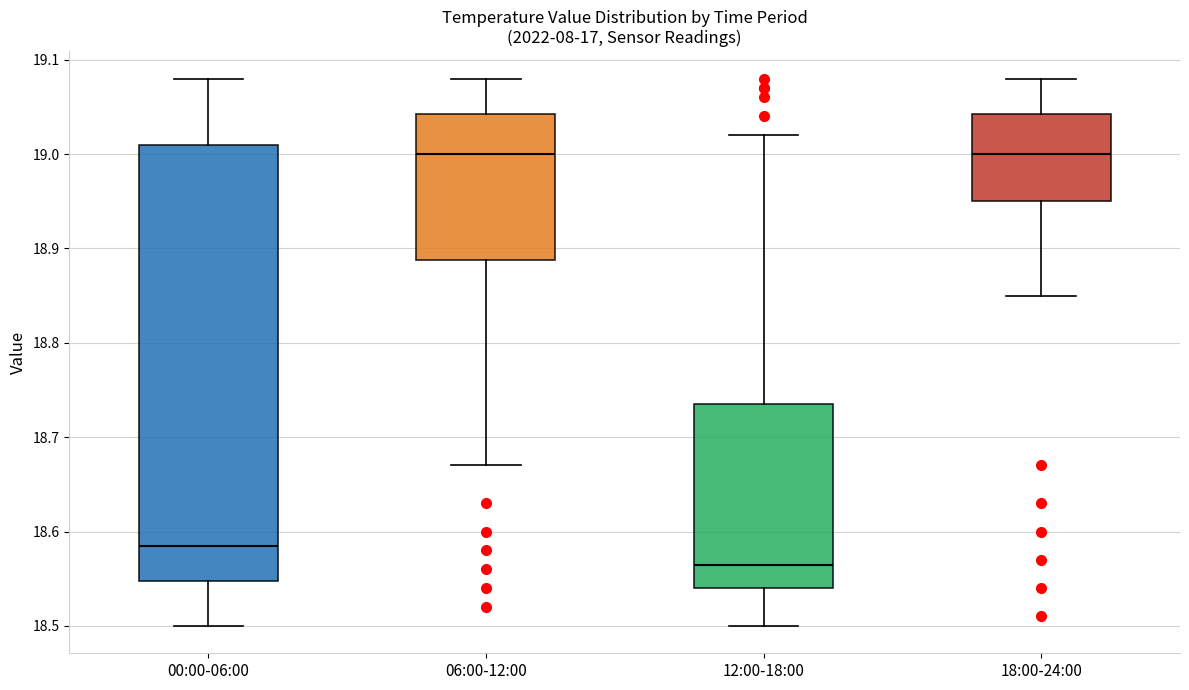

Reading left to right, transcribe this box plot: for each box, give where its median line is, the range the box spans, and where its two whiskers end, as read against the y-axis. The values are not printed on the chart, so give them approximately, as read against the axis.

00:00-06:00: median 18.59, box 18.55 to 19.01, whiskers 18.50 to 19.08
06:00-12:00: median 19.00, box 18.89 to 19.04, whiskers 18.67 to 19.08
12:00-18:00: median 18.57, box 18.54 to 18.74, whiskers 18.50 to 19.02
18:00-24:00: median 19.00, box 18.95 to 19.04, whiskers 18.85 to 19.08